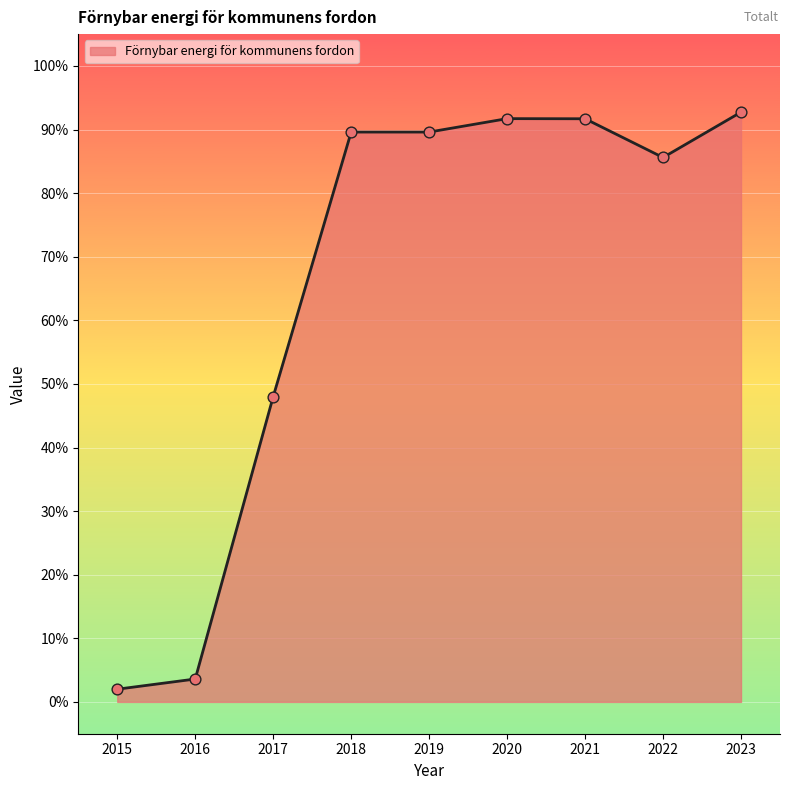

Which has a higher value, 2019 or 2016?

2019